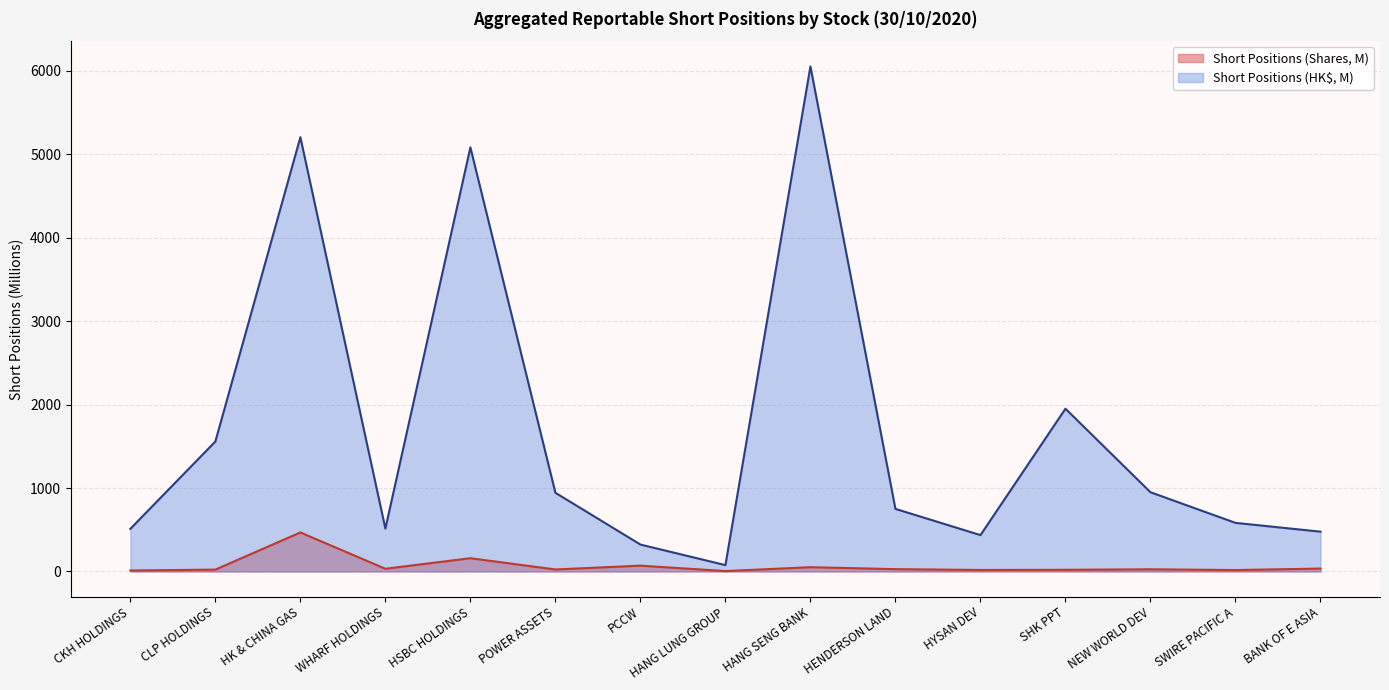

How many lines are shown in the chart?

2